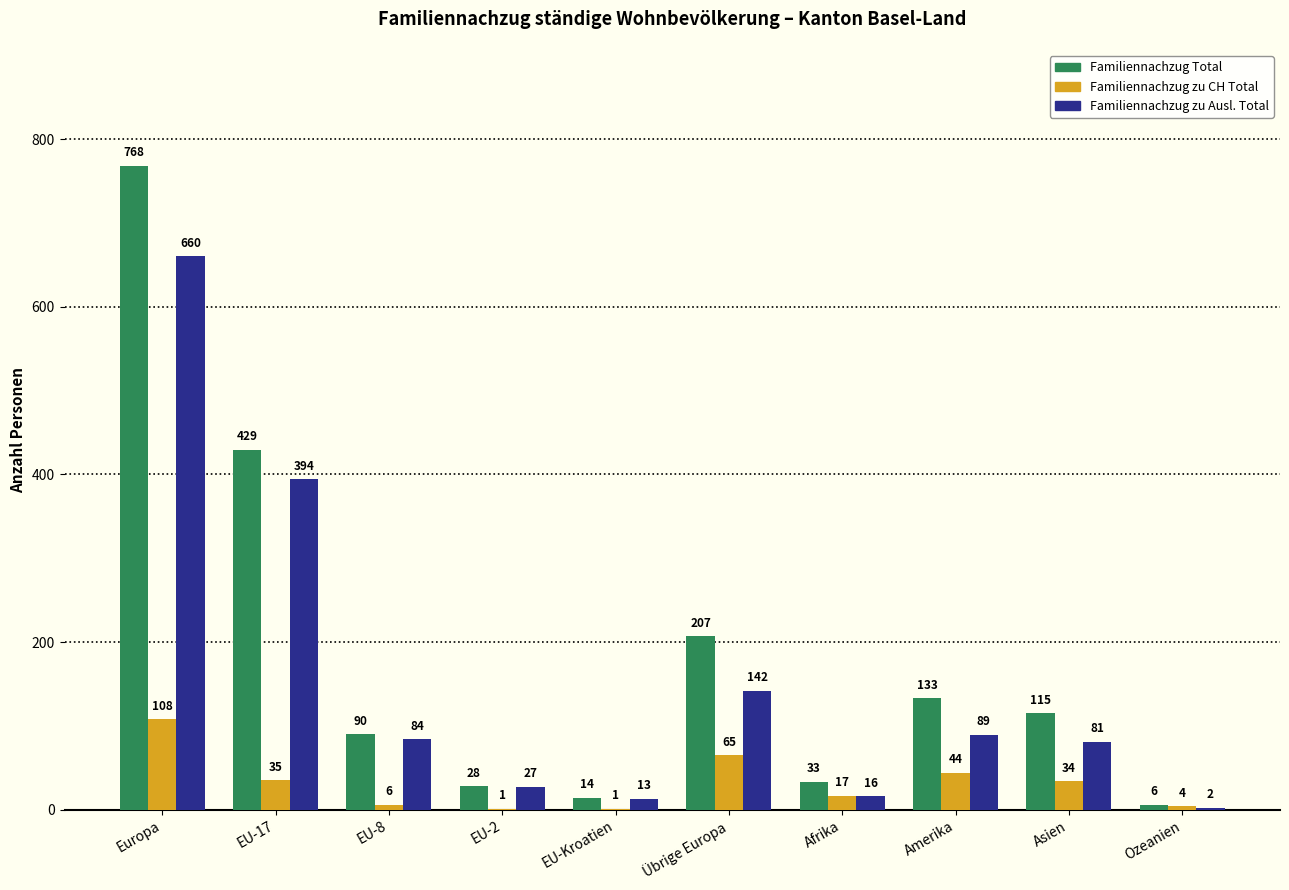

The value of Familiennachzug zu CH Total at Ozeanien is 4. True or false?

True